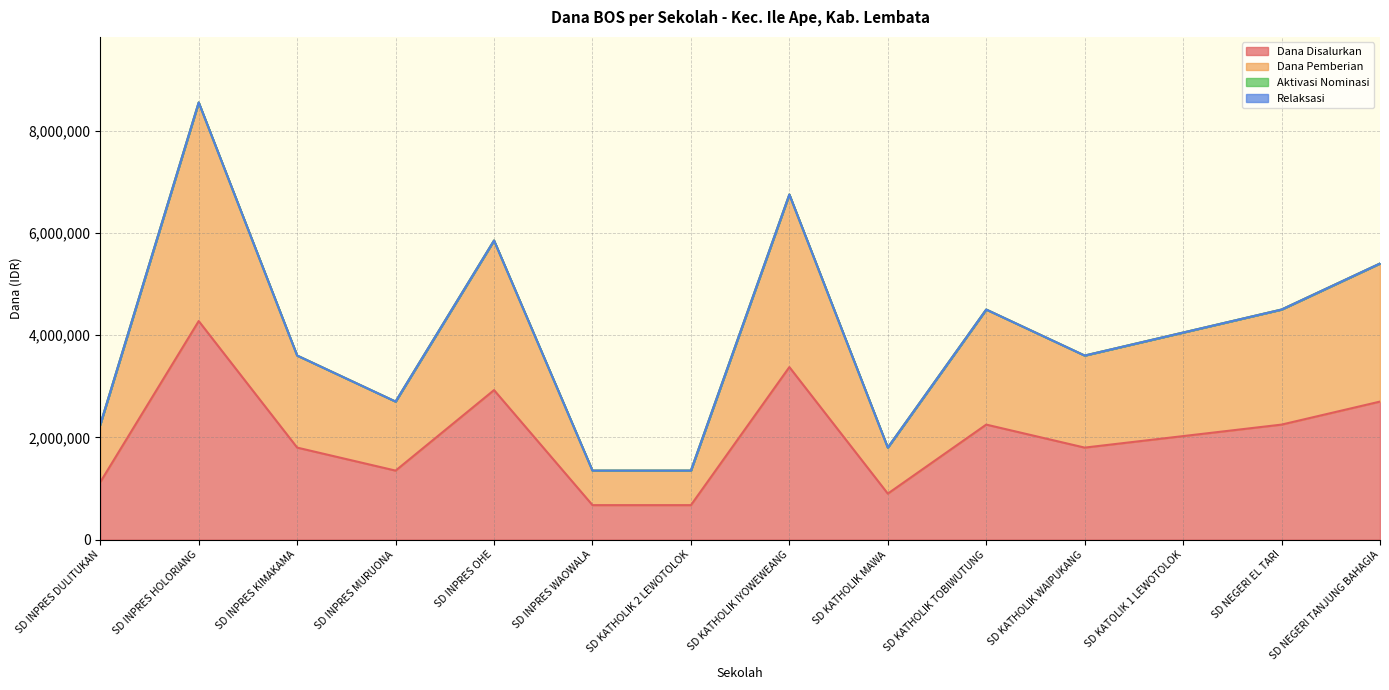

At which category is the sum across all series the highest?

SD INPRES HOLORIANG